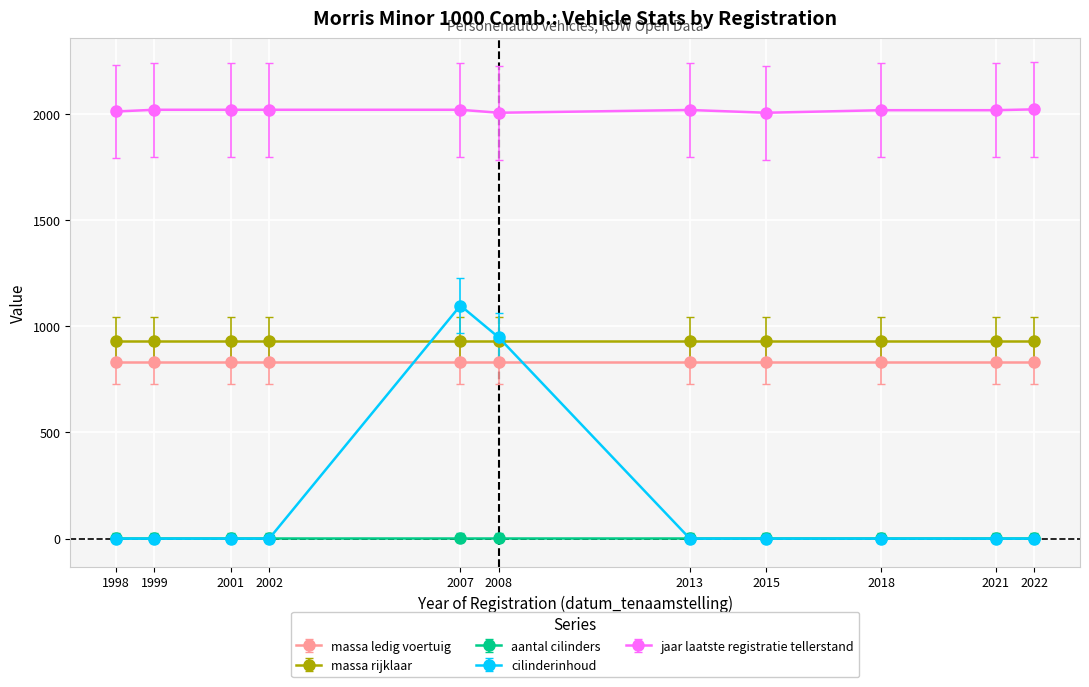

True or false: jaar laatste registratie tellerstand and aantal cilinders cross at least once.

False